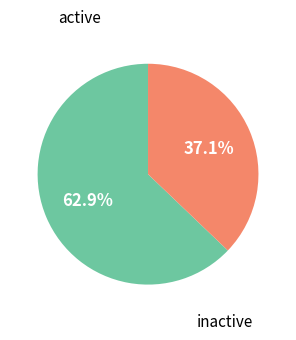

To the nearest percent, what is the difference between the largest and smallest slice percentages?

26%